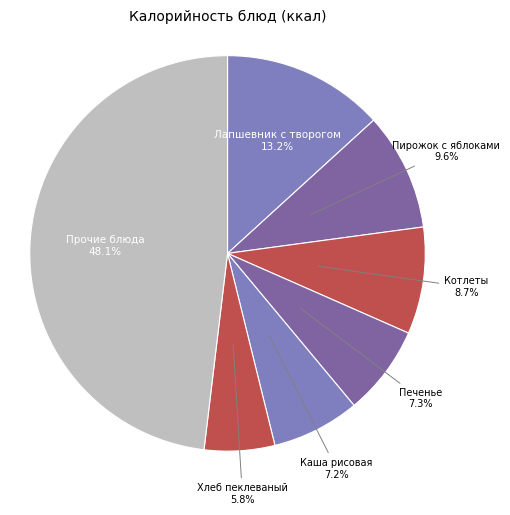

How much of the chart is everything except Лапшевник с творогом?

86.8%